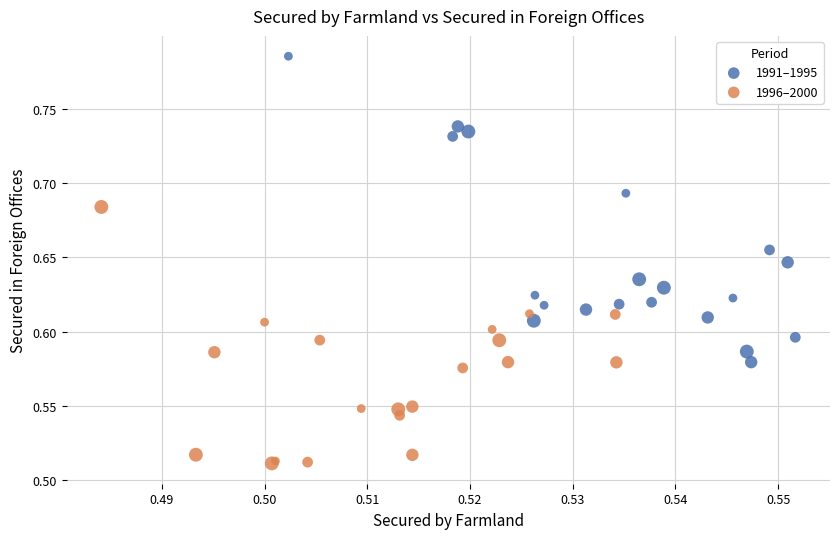

Which series contains the highest Y value?

1991–1995